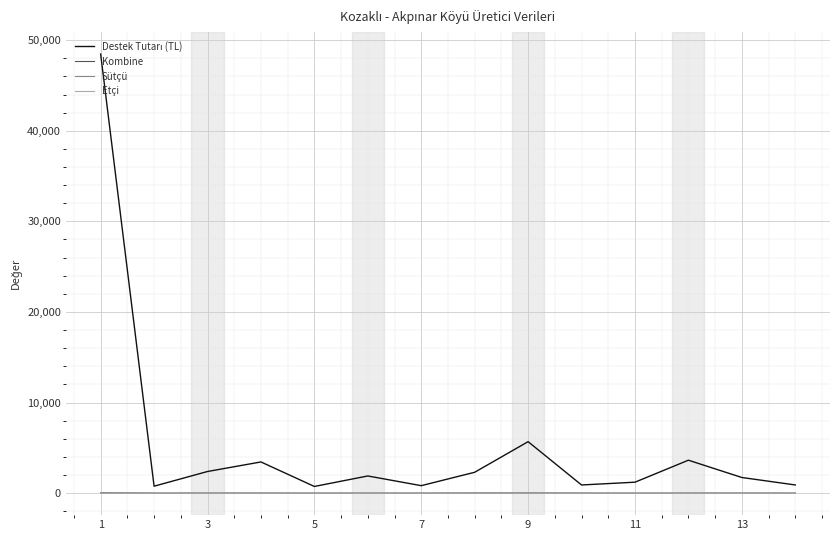

Does the chart display data point markers on the line(s)?

No